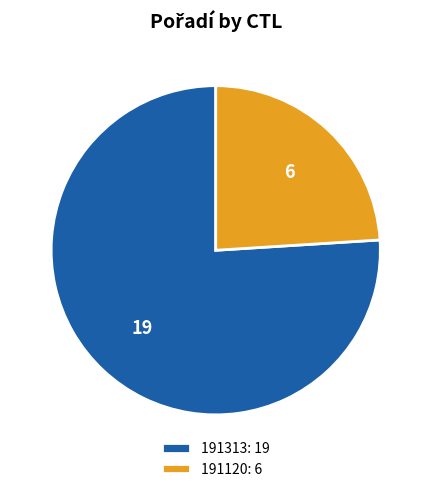

Does 191313: 19 account for over 50% of the chart?

Yes